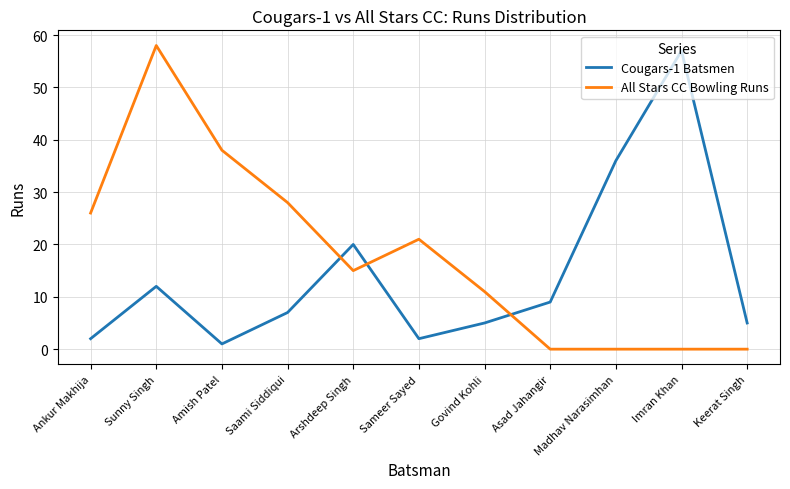

Which series has the largest total across all categories?

All Stars CC Bowling Runs